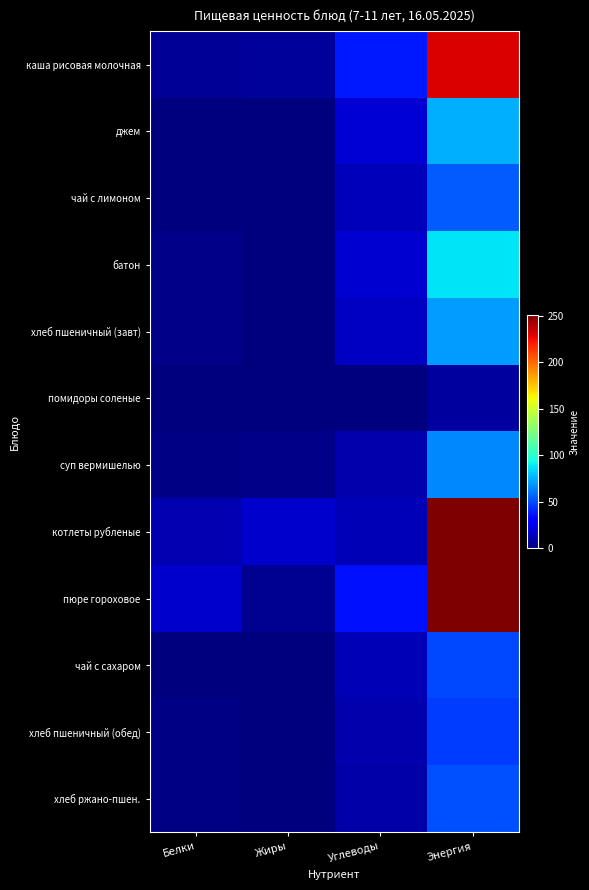

Which has a higher value, Белки or Энергия?

Энергия